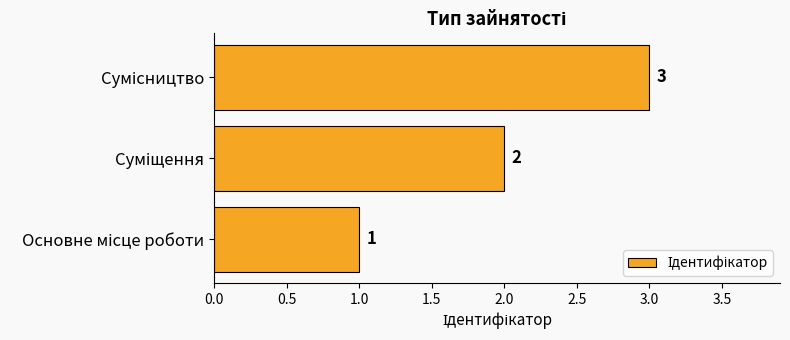

What is the greatest value displayed?

3